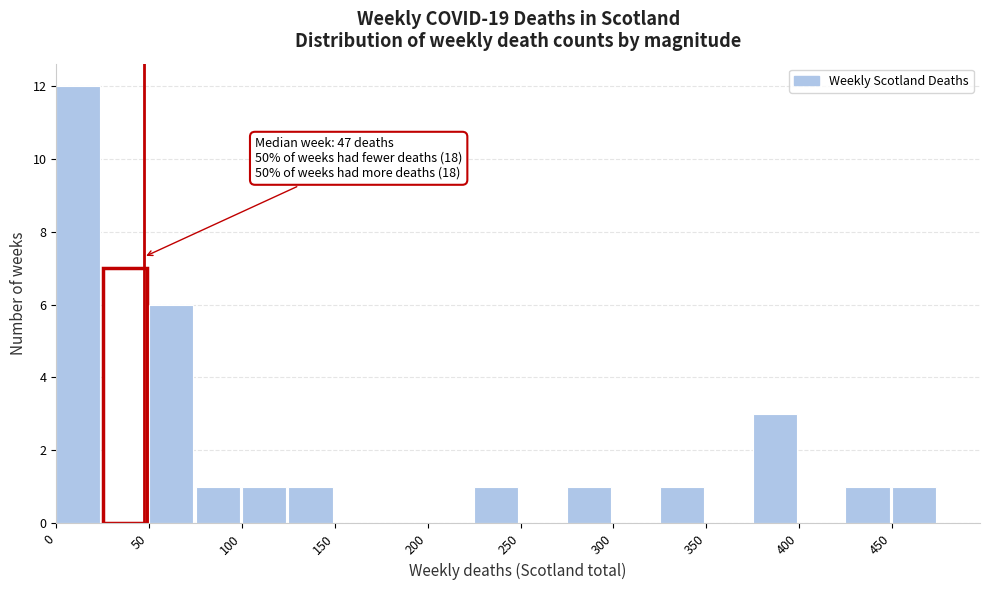

Over which range of the x-axis is the bar tallest?

0 to 25